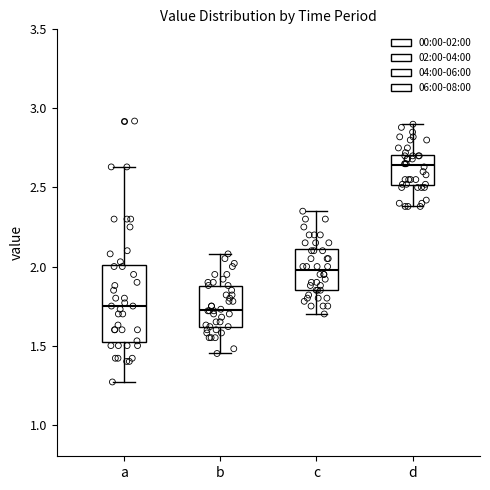

Where is the lower edge of the box for b on the y-axis? The values are not printed on the chart, so give them approximately, as read against the axis.

1.60